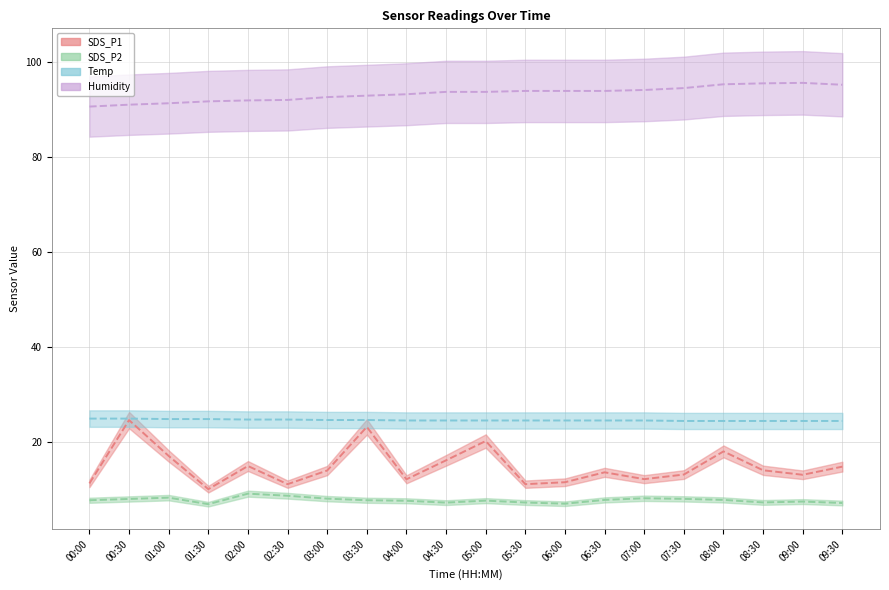

At how many categories does at least one series exceed 30?

20